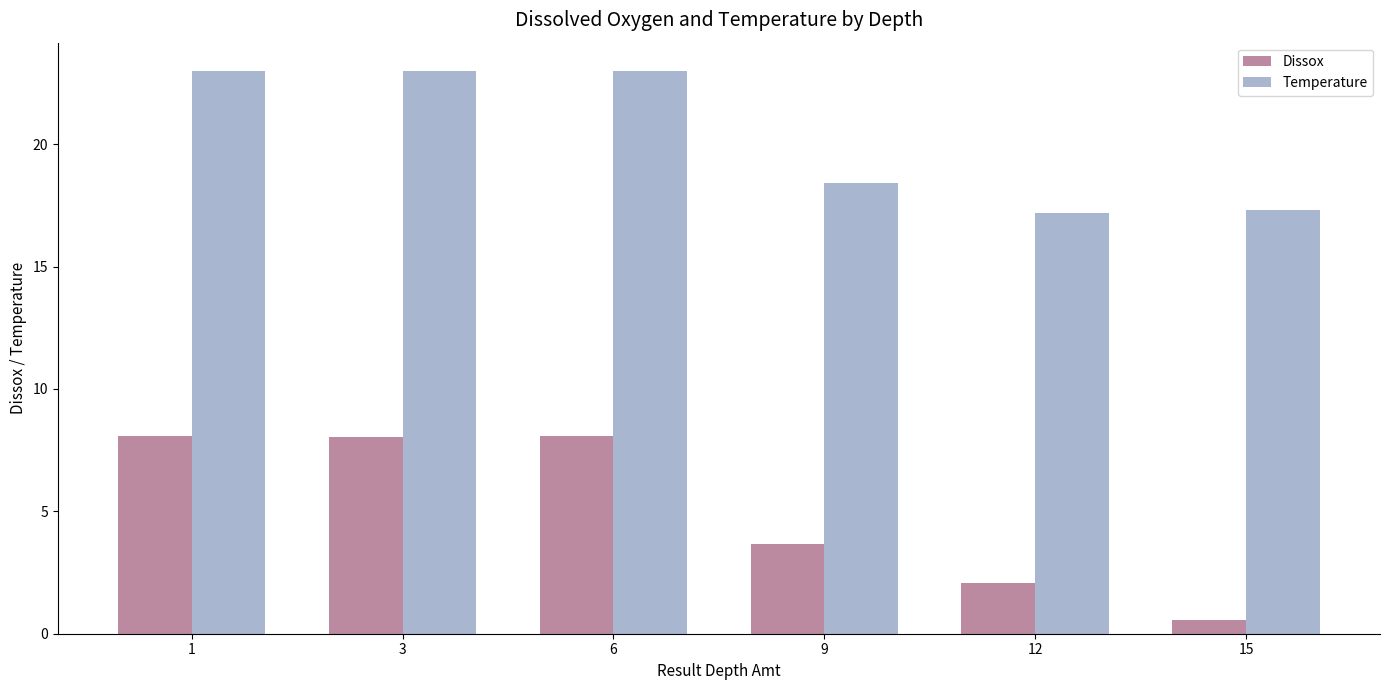

Is the value of Temperature at 15 greater than the value of Dissox at 3?

Yes